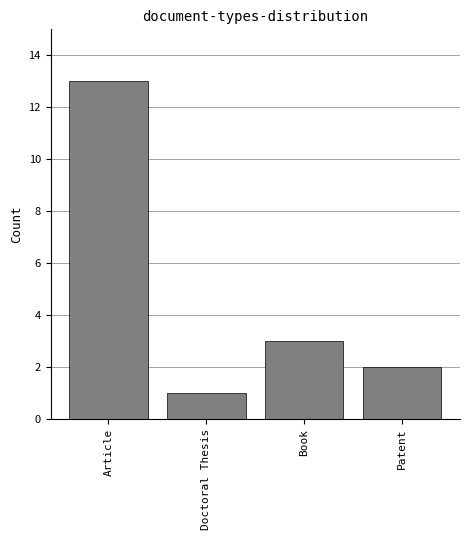

Reading left to right, extract all data points from this chart.

13	1	3	2